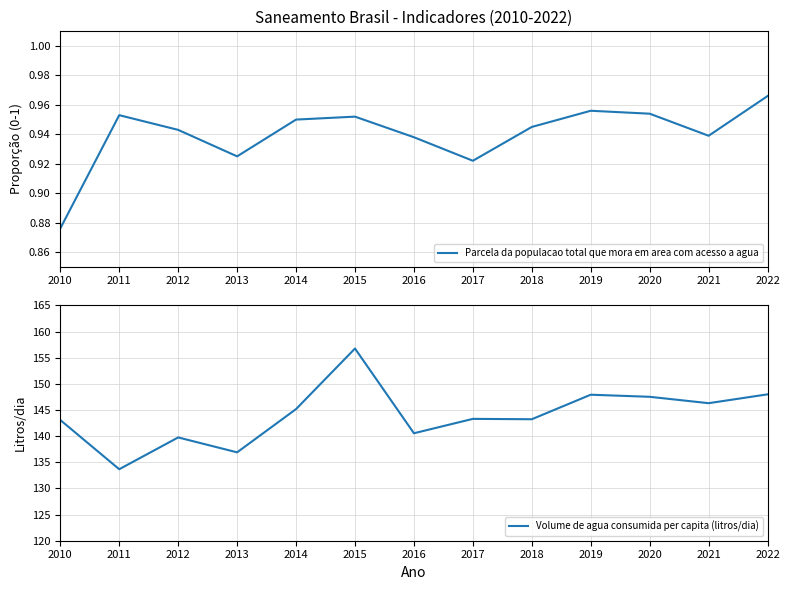

What is the maximum value shown in the chart?

156.8